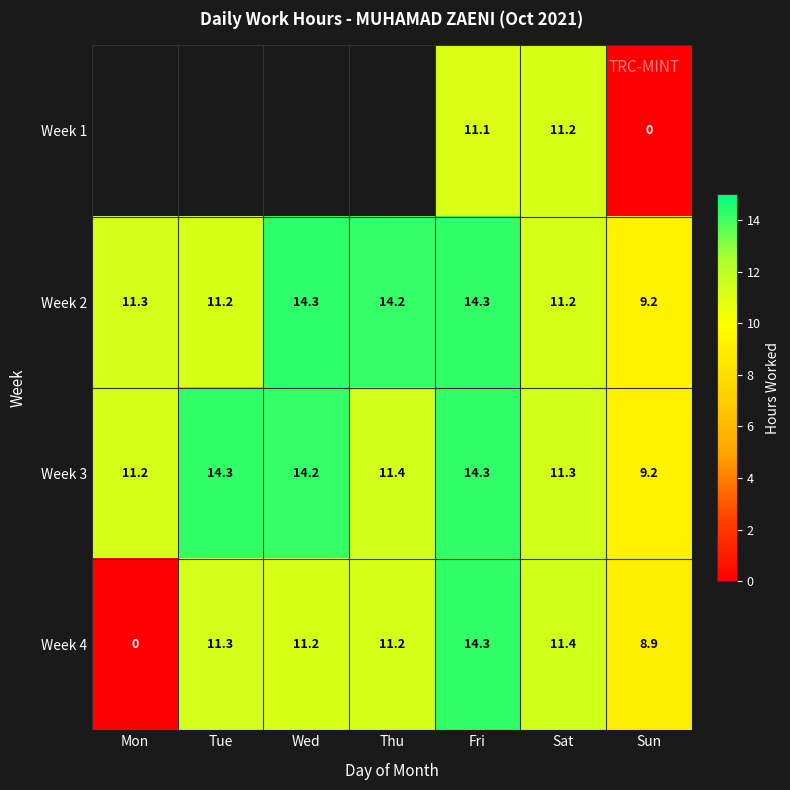

Is it true that Week 4 equals 18.7 at Fri?

False